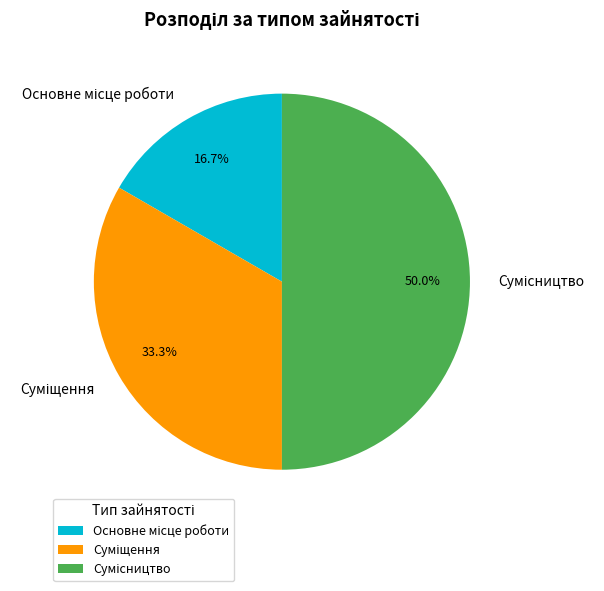

What is the smallest slice in the pie chart?

Основне місце роботи